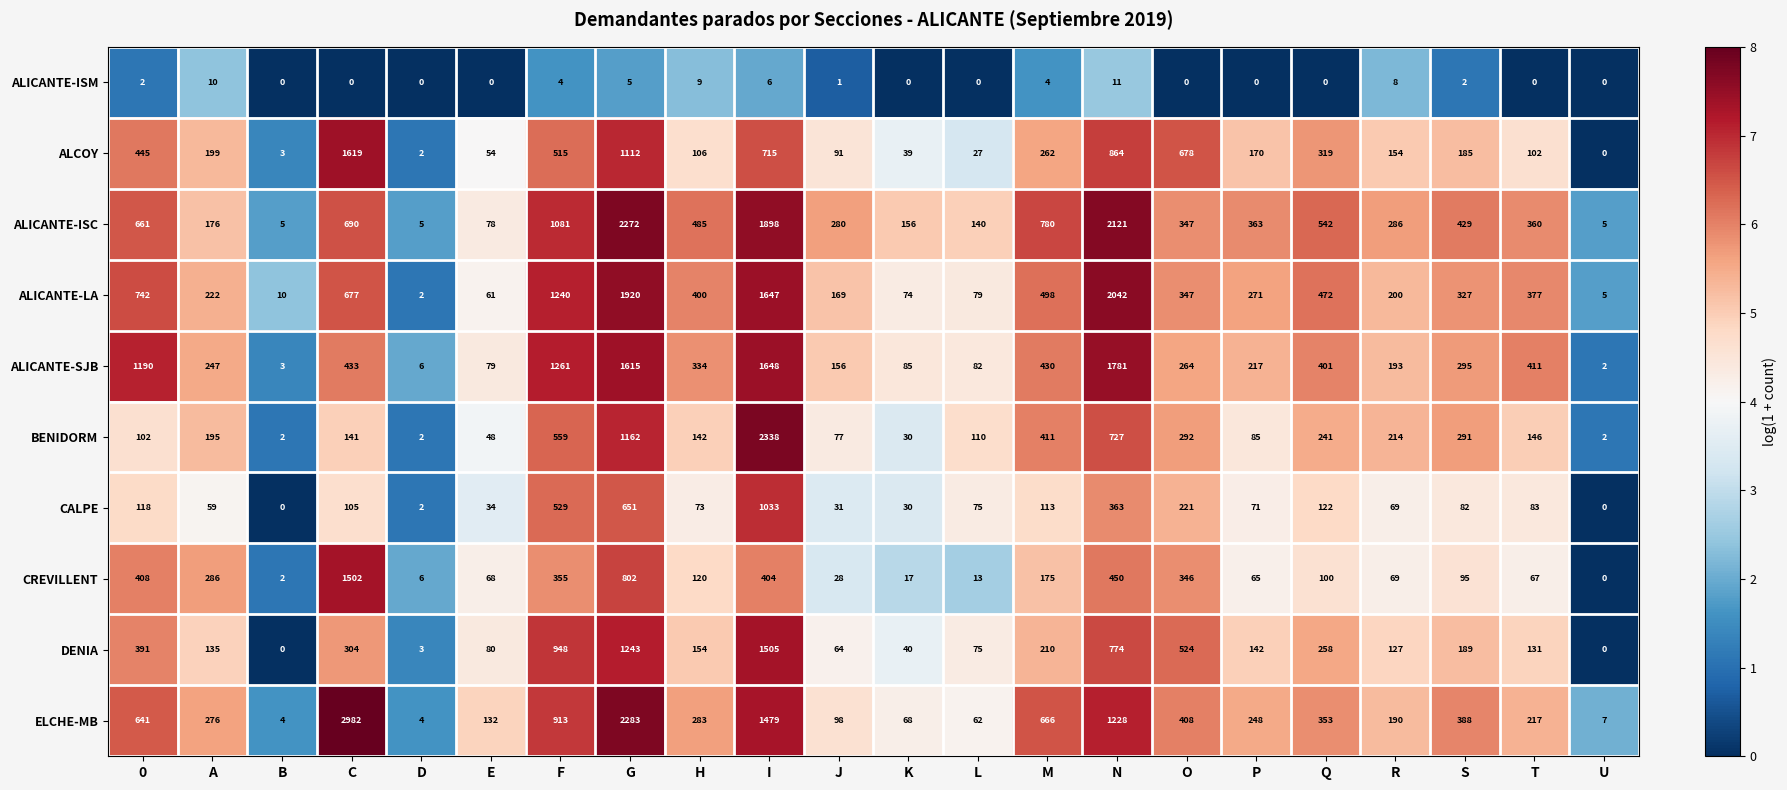

The value of CREVILLENT at B is 2. True or false?

True